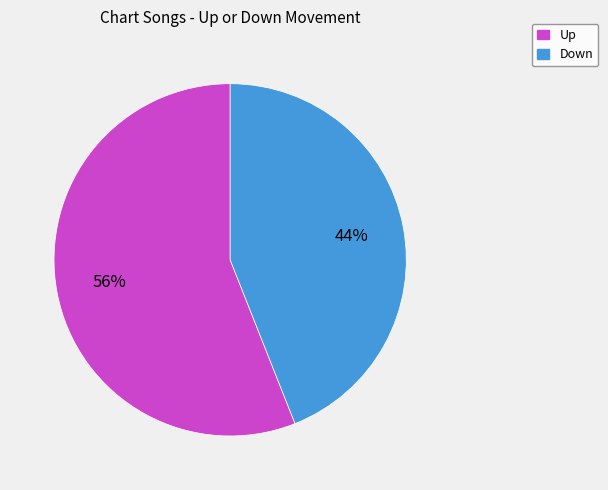

Is there a majority slice in this chart?

Yes